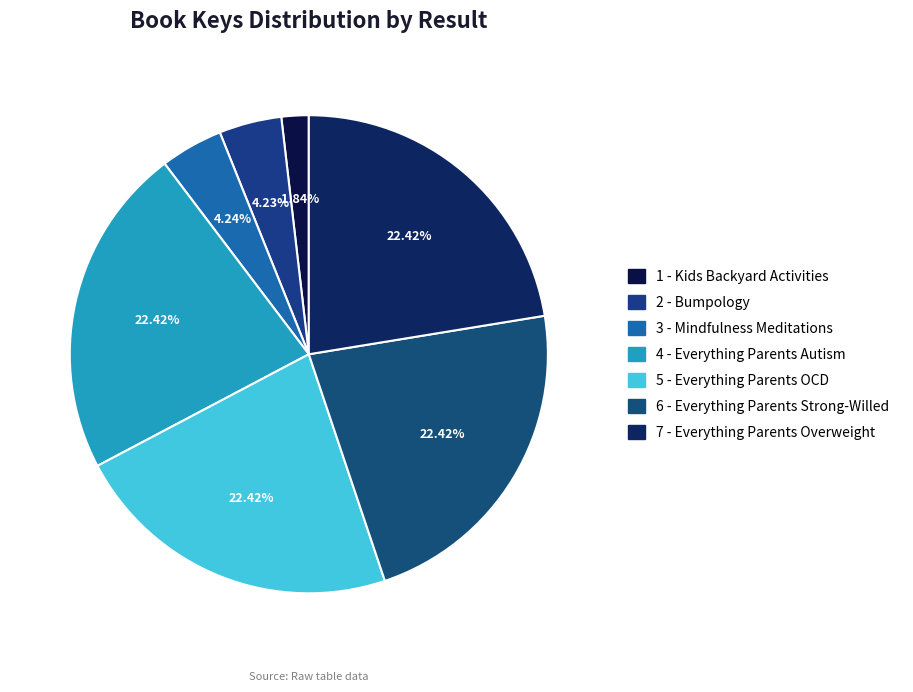

To the nearest percent, what is the average slice percentage?

14%